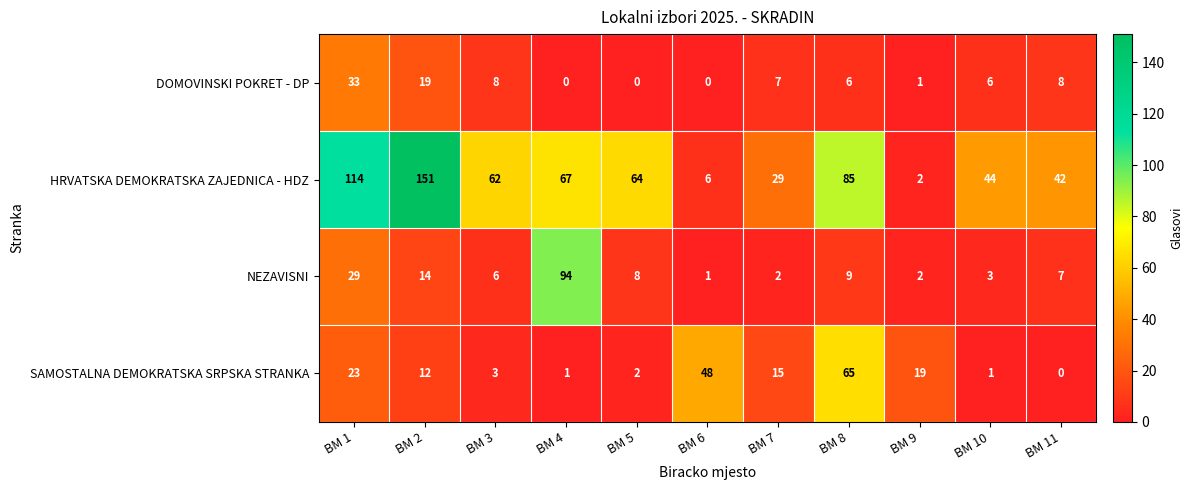

What is the sum of all DOMOVINSKI POKRET - DP values?

88